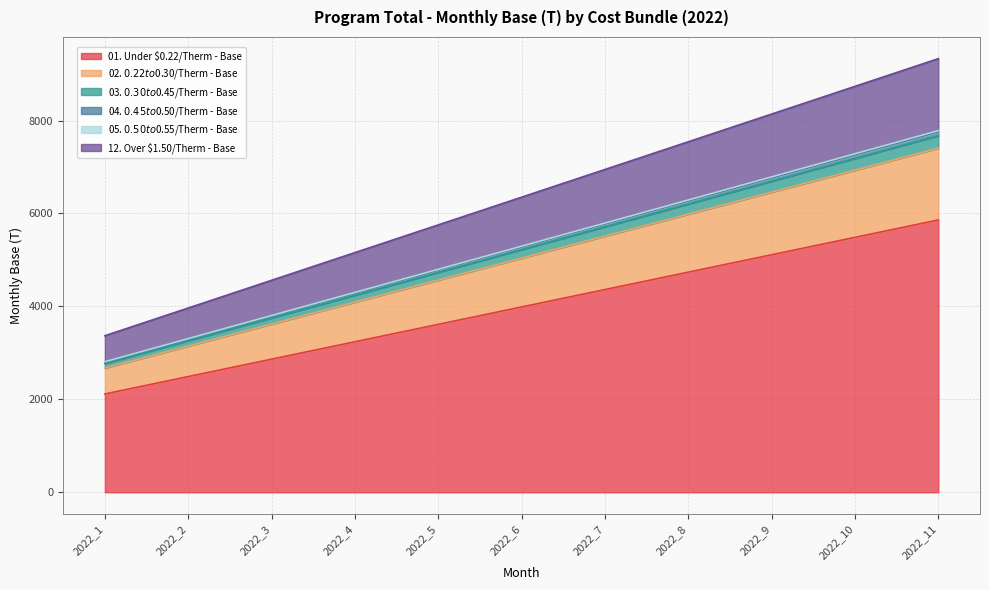

At which label does 04. $0.45 to $0.50/Therm - Base reach its peak?

2022_11